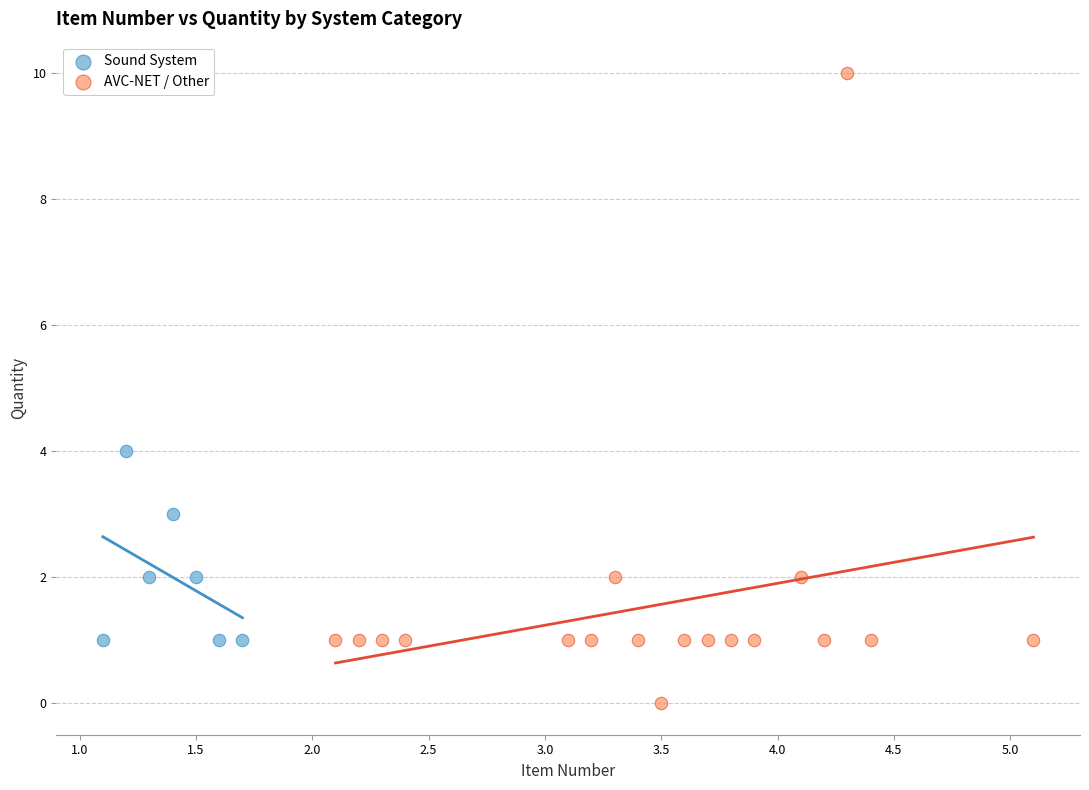

Which series reaches the minimum Y coordinate?

AVC-NET / Other